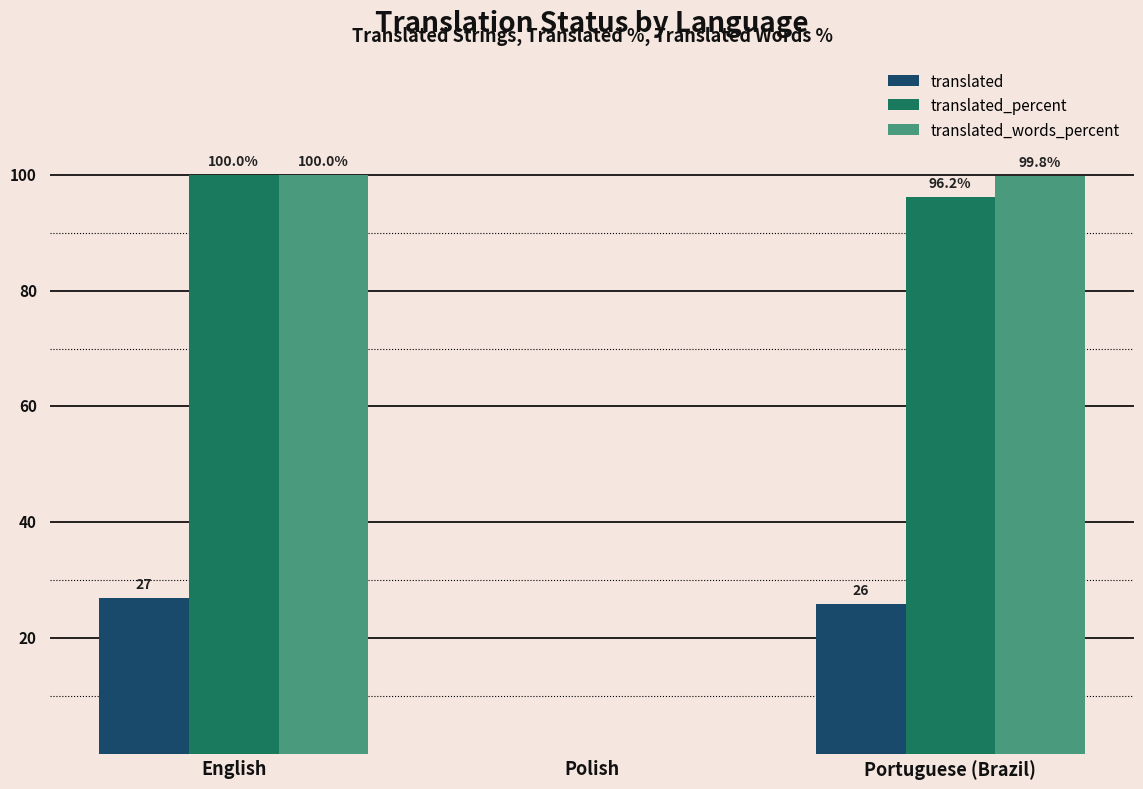

What are all the series names shown in the legend?

translated, translated_percent, translated_words_percent